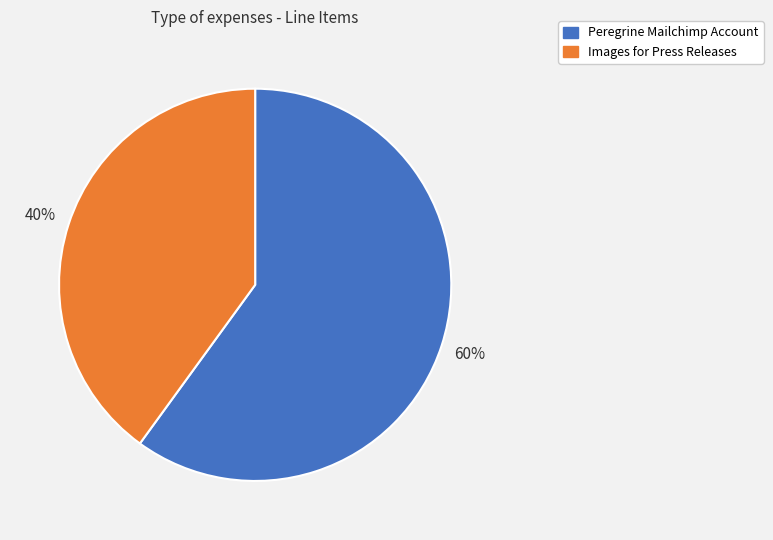

The Images for Press Releases slice represents 46% of the pie. True or false?

False